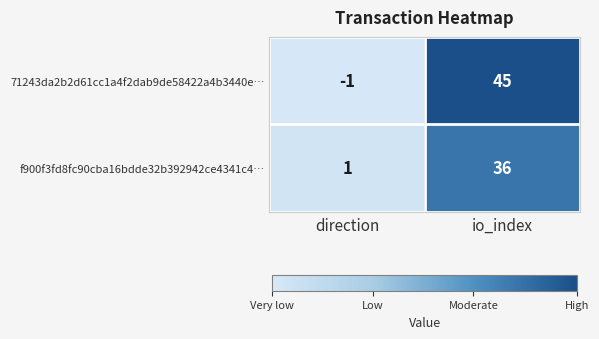

Rank the series at direction from lowest to highest value.

71243da2b2d61cc1a4f2dab9de58422a4b3440e…, f900f3fd8fc90cba16bdde32b392942ce4341c4…